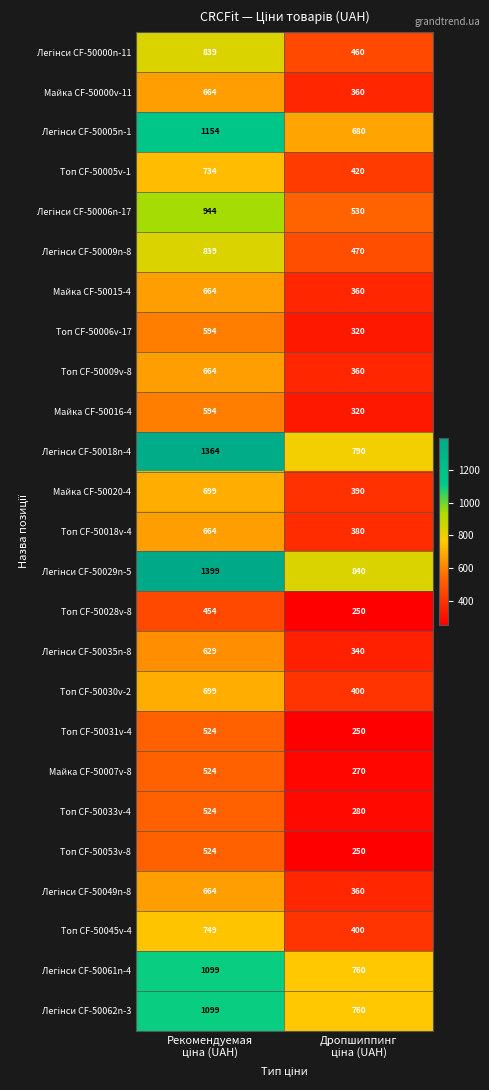

What is the minimum value for Топ CF-50033v-4?

280